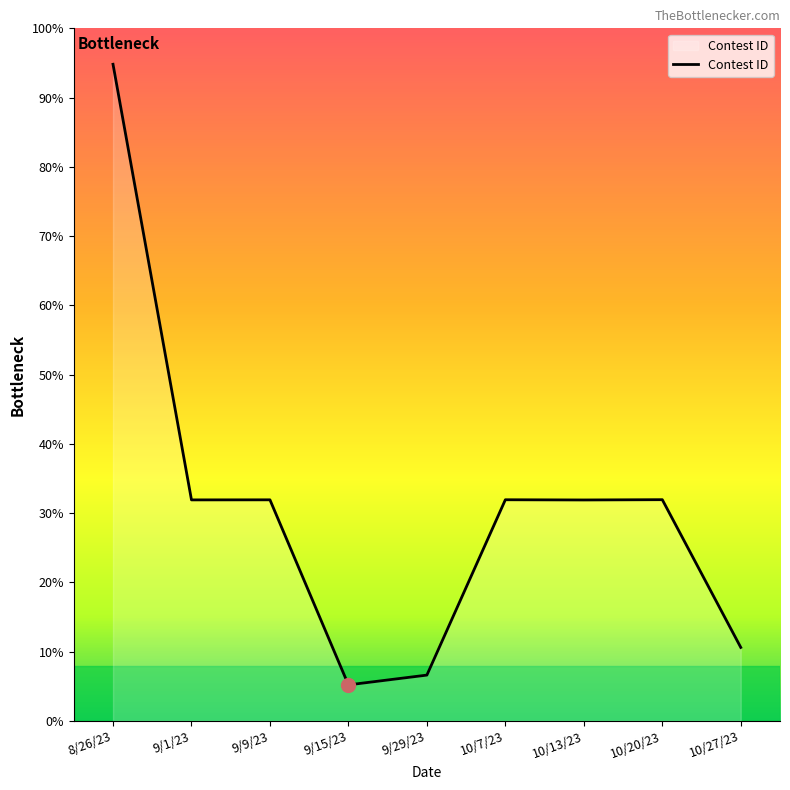

Which label corresponds to the largest value in the chart?

8/26/23